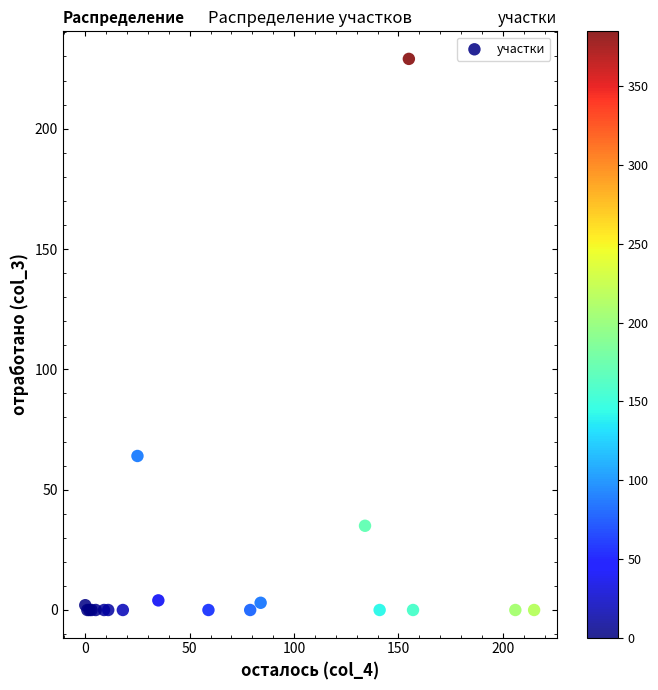

What Y value in the scatter plot is closest to 114?

64